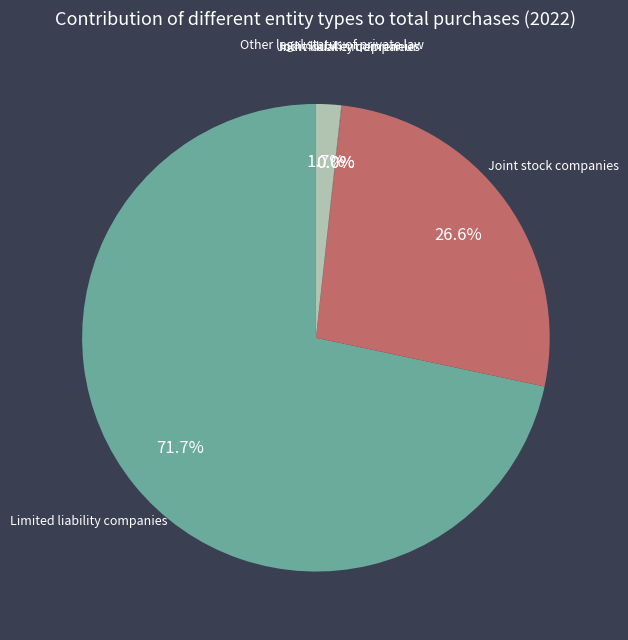

Is there any slice that represents more than half of the pie?

Yes